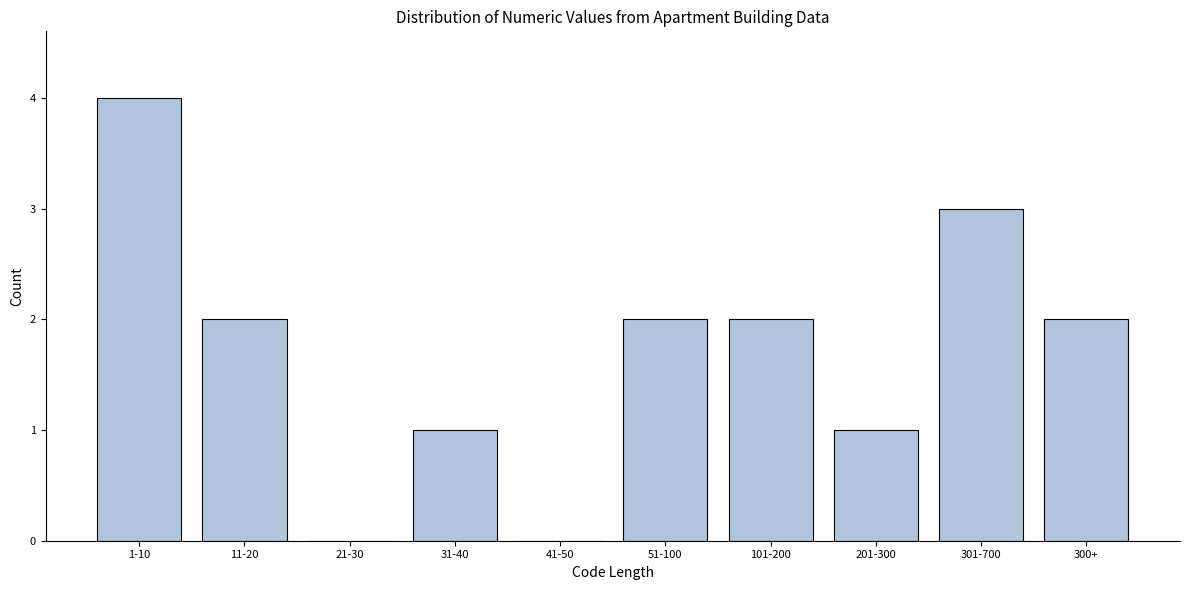

Reading right to left, extract all data points from this chart.

300+=2	301-700=3	201-300=1	101-200=2	51-100=2	41-50=0	31-40=1	21-30=0	11-20=2	1-10=4